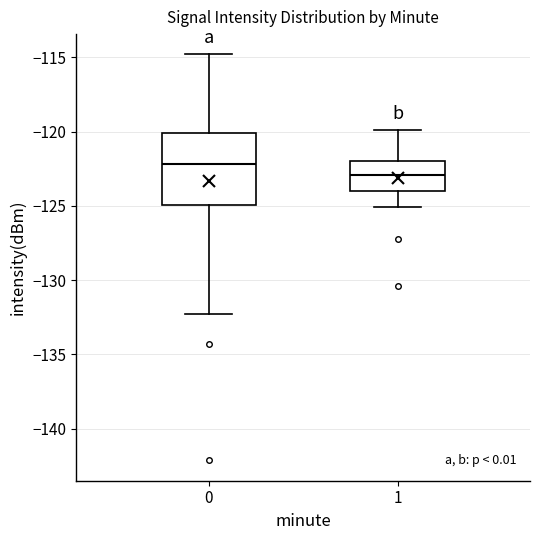

Which box is the tallest, from its lower edge to its upper edge?

0